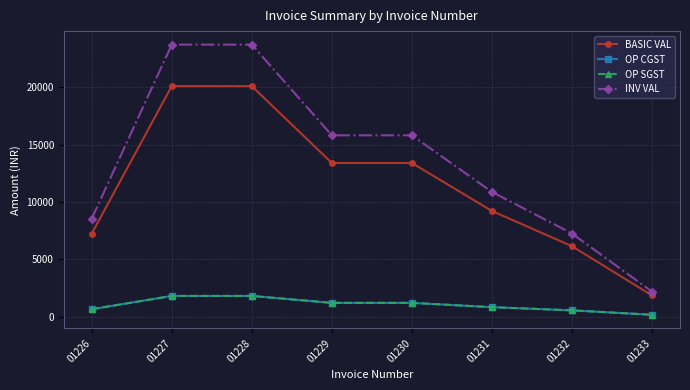

Is this an area chart (filled region under the line)?

No